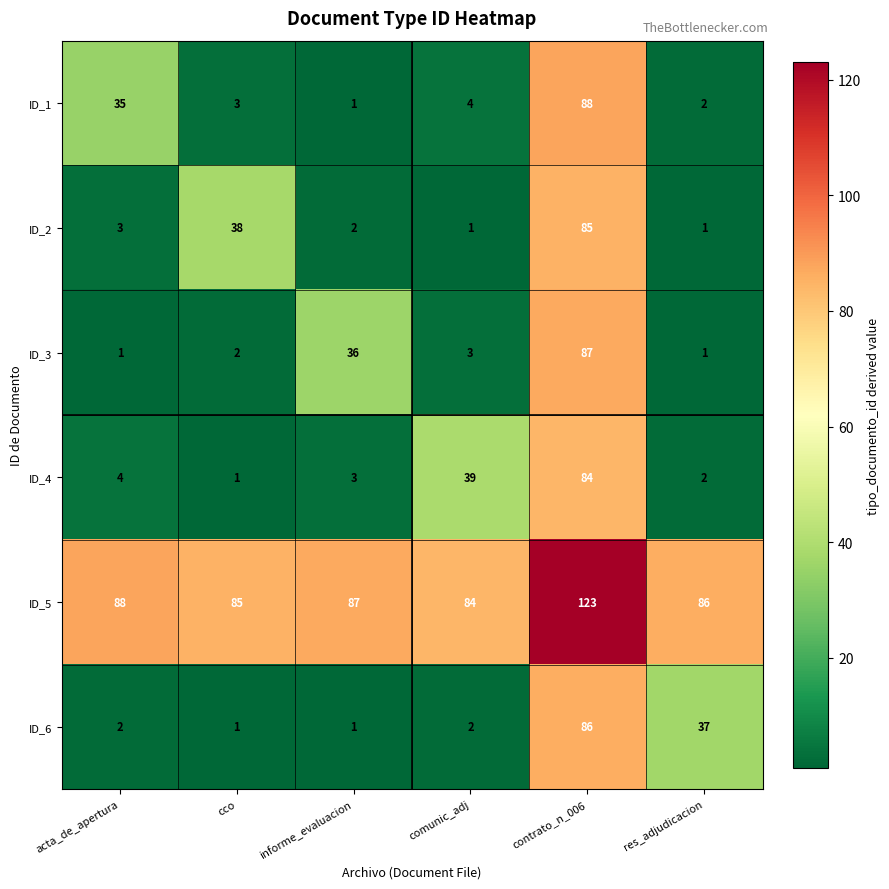

True or false: ID_6 has a value of 37 at res_adjudicacion.

True